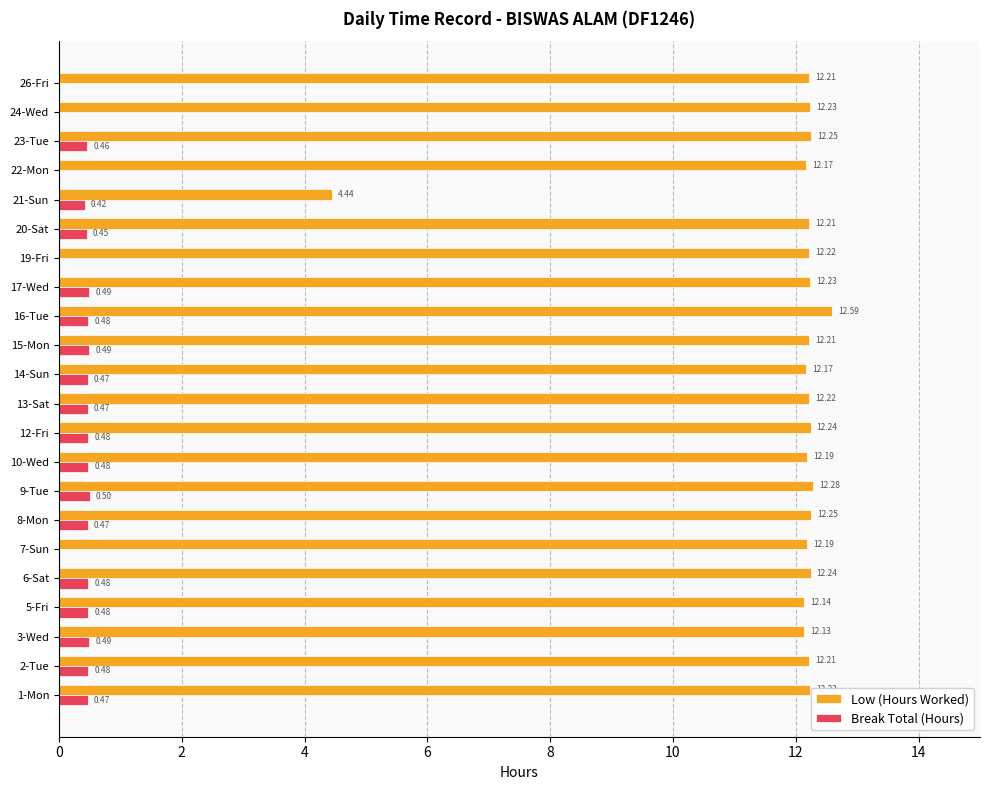

What is the sum of all Break Total (Hours) values?

8.1